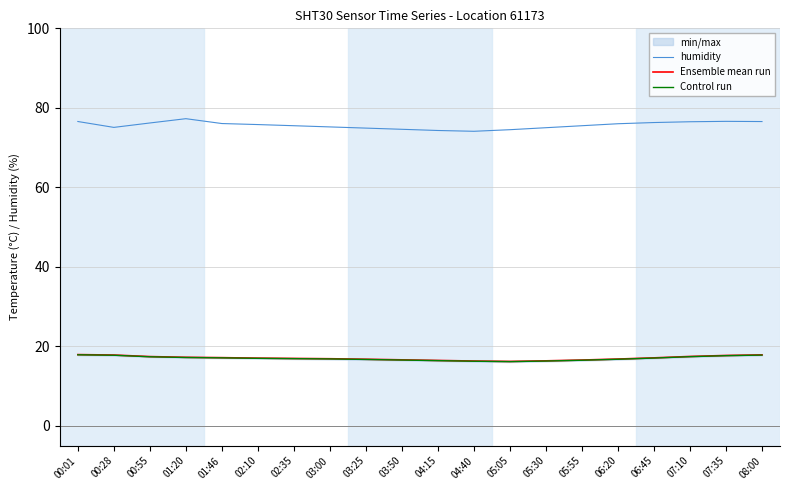

What is the value of the humidity point at the 13th from the left?

74.5